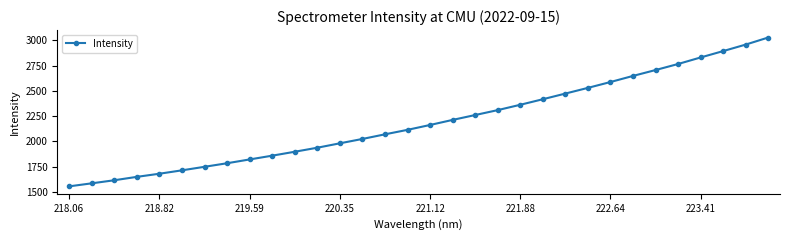

What is the value of the 20th point from the left?

2309.3